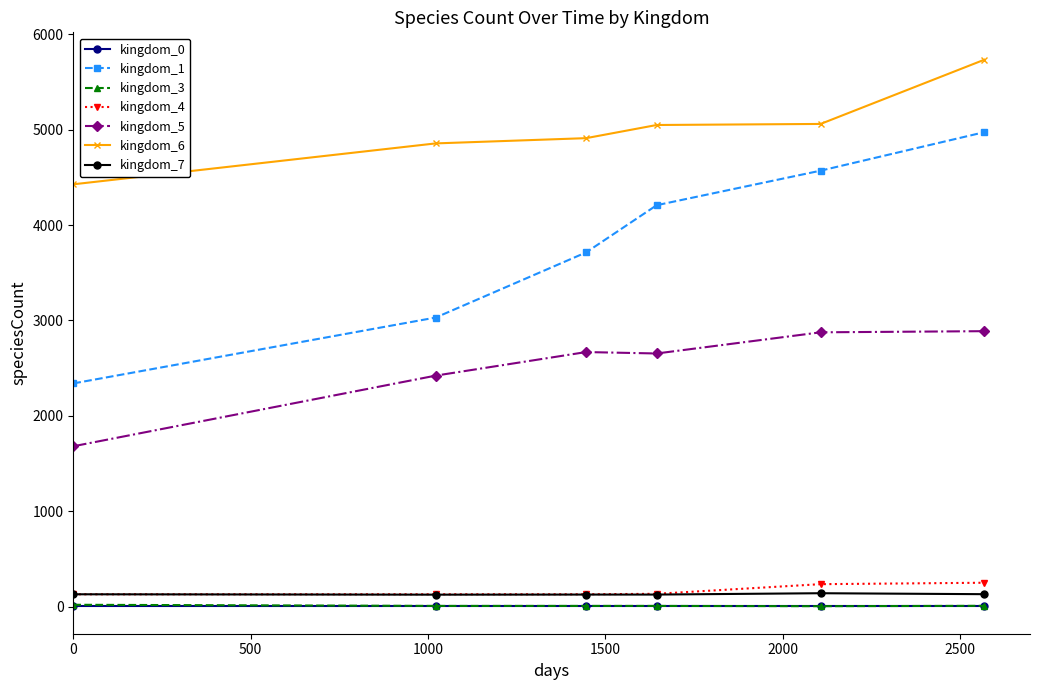

Which series has the largest range (max minus min)?

kingdom_1